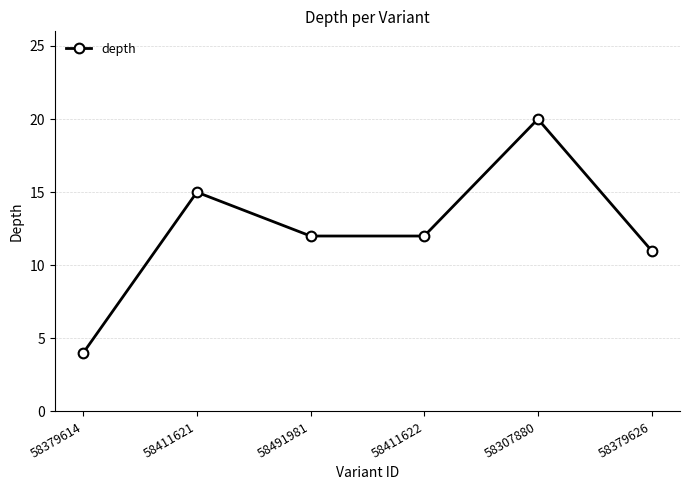

How many data points does each series have?

6